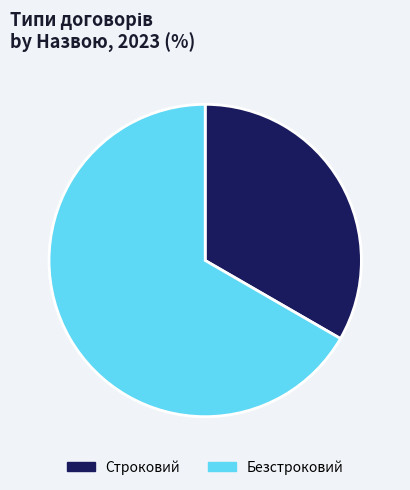

Is there a majority slice in this chart?

Yes